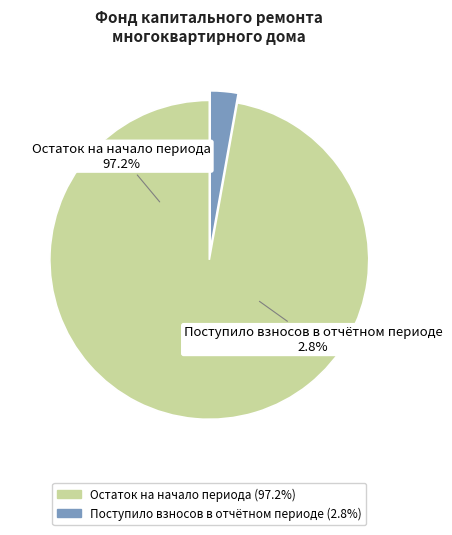

Do сверх минимального размера взноса and Поступило взносов together represent more than half of the pie?

No